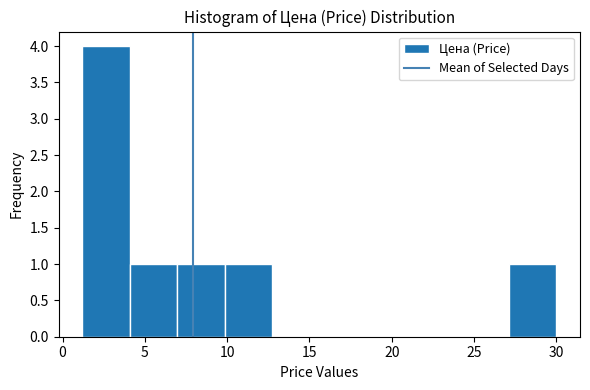

How tall is the bar that spans 10.0 to 12.5 on the x-axis? Neither the bar edges nor the heights are printed on the chart, so give them approximately, as read against the axes.

1